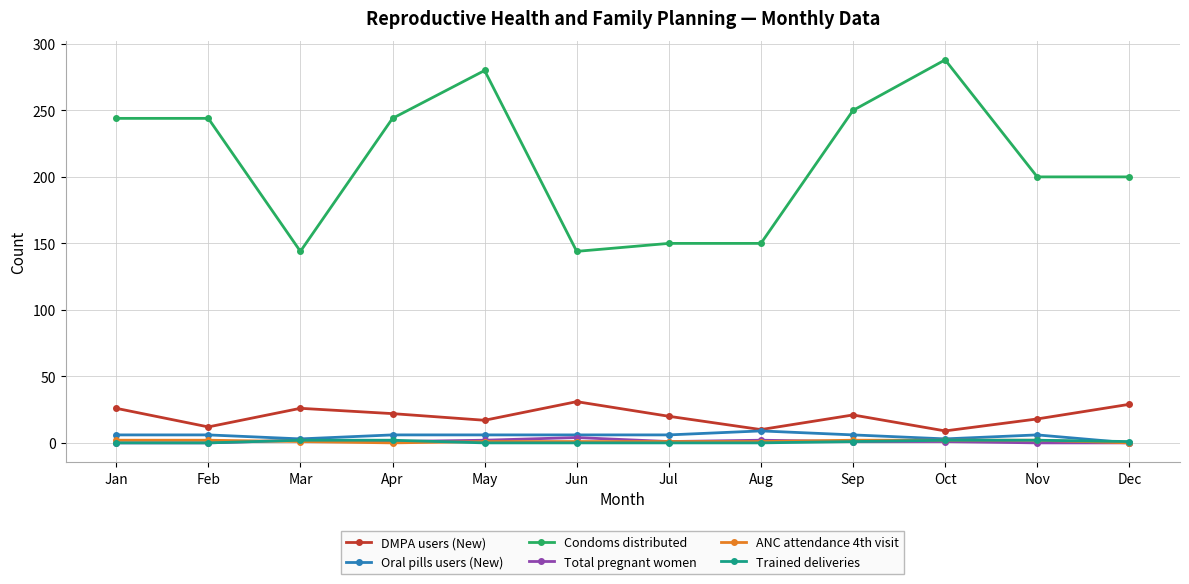

How many values in the DMPA users (New) series are below 21?

6